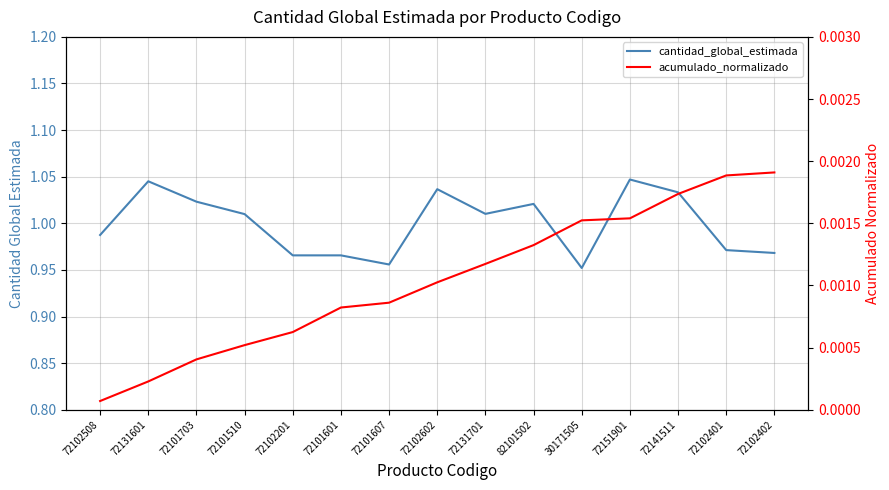

Rank the series by their average value, from highest to lowest.

cantidad_global_estimada, acumulado_normalizado